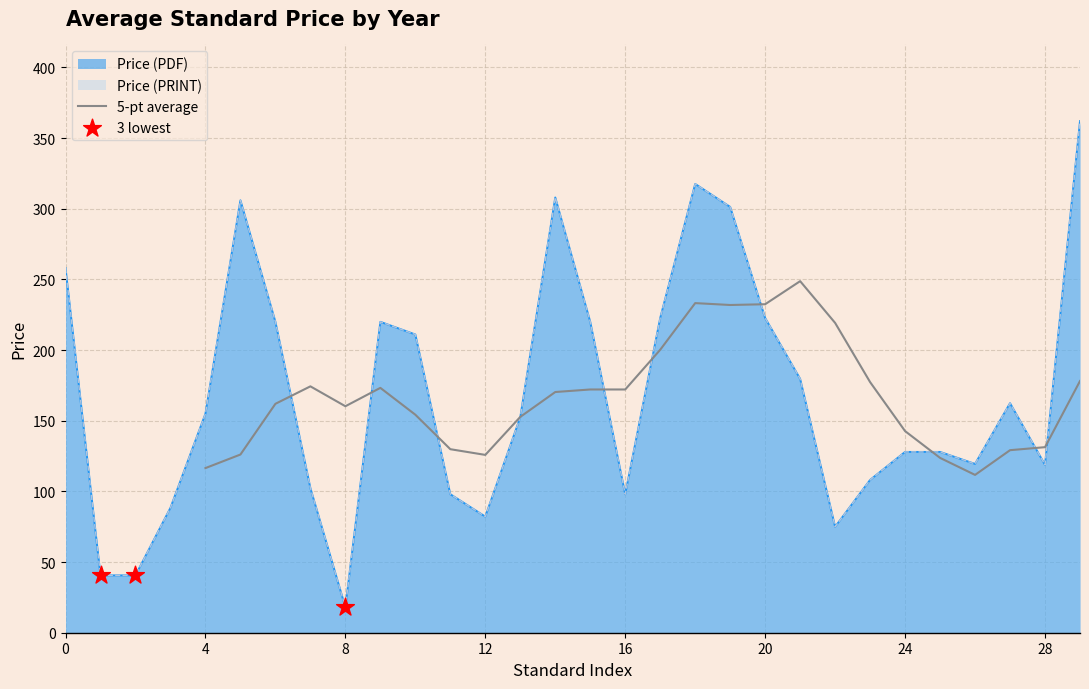

Which series contains the highest Y value?

Price (PDF)